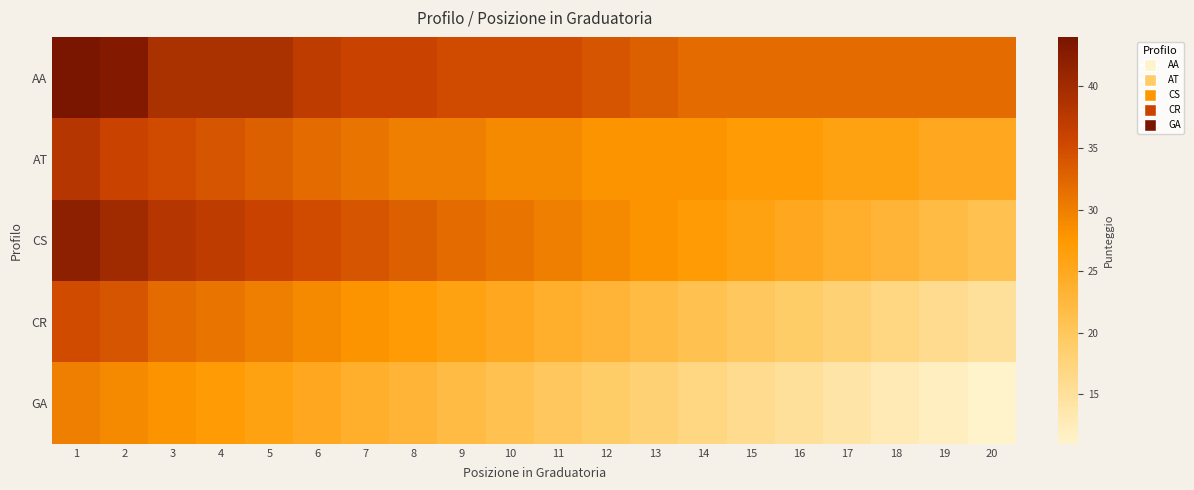

Reading left to right, transcribe all the data shown in this chart.

AA: 1=44	2=43	3=39	4=39	5=39	6=37	7=36	8=36	9=35	10=35	11=35	12=34	13=33	14=32	15=32	16=32	17=32	18=32	19=32	20=32
AT: 1=38	2=36	3=35	4=34	5=33	6=32	7=31	8=30	9=30	10=29	11=29	12=28	13=28	14=28	15=27	16=27	17=26	18=26	19=25	20=25
CS: 1=42	2=40	3=38	4=37	5=36	6=35	7=34	8=33	9=32	10=31	11=30	12=29	13=28	14=27	15=26	16=25	17=24	18=23	19=22	20=21
CR: 1=35	2=34	3=32	4=31	5=30	6=29	7=28	8=27	9=26	10=25	11=24	12=23	13=22	14=21	15=20	16=19	17=18	18=17	19=16	20=15
GA: 1=30	2=29	3=28	4=27	5=26	6=25	7=24	8=23	9=22	10=21	11=20	12=19	13=18	14=17	15=16	16=15	17=14	18=13	19=12	20=11